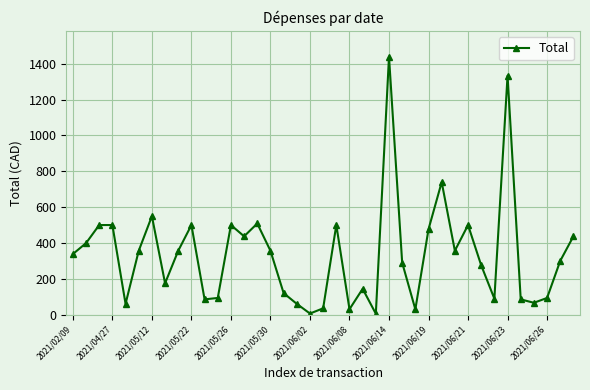

How many categories are shown in the chart?

39